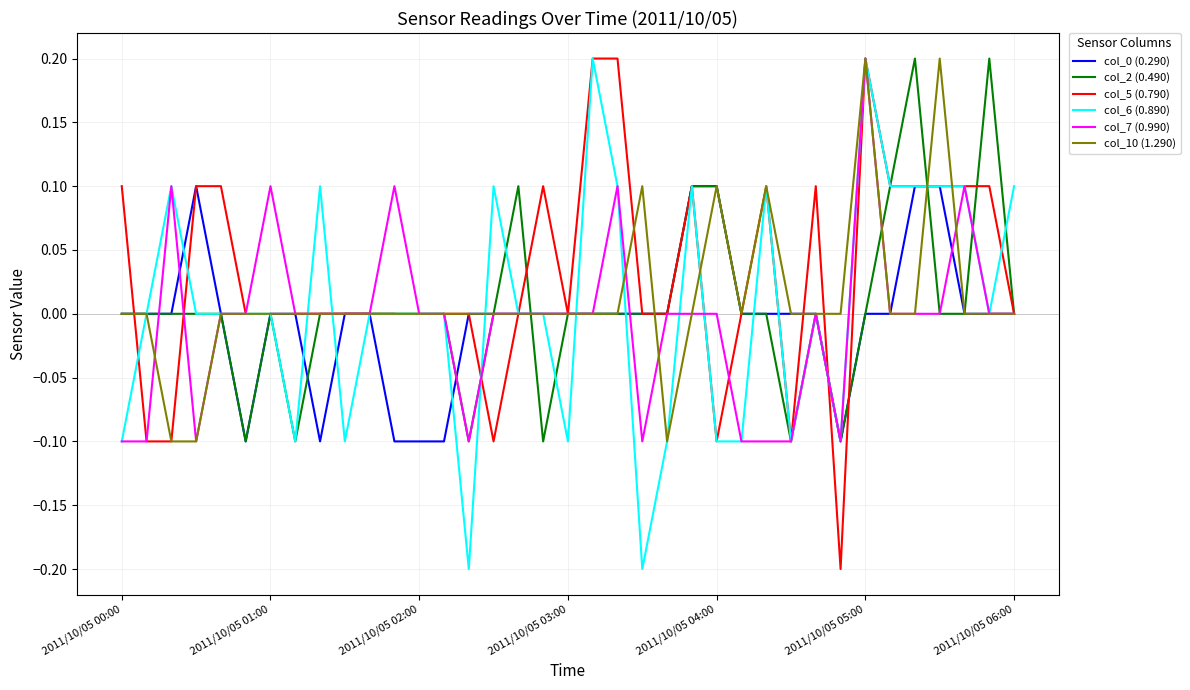

How many col_6 (0.890) values are between 0 and 1?

26